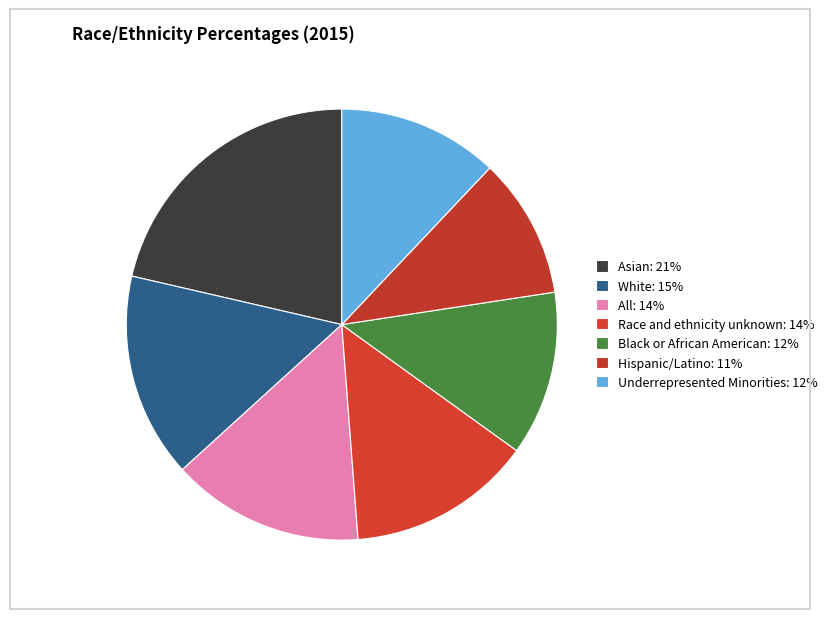

Rank the categories by value from highest to lowest.

Asian, White, All, Race and ethnicity unknown, Black or African American, Underrepresented Minorities, Hispanic/Latino